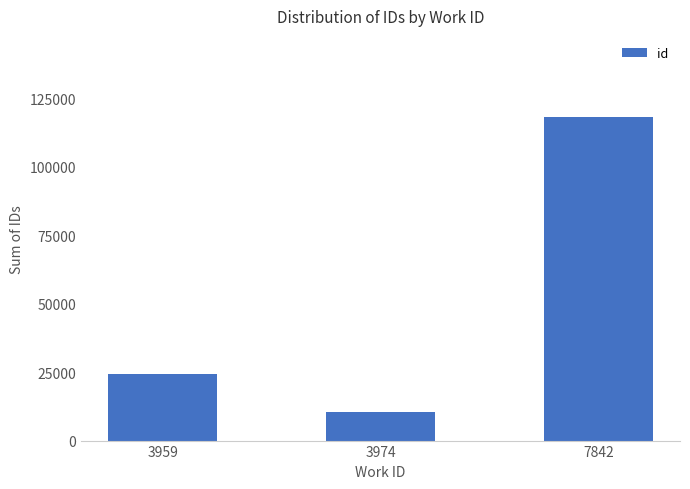

What is the change in value from 3959 to 3974?

-14141